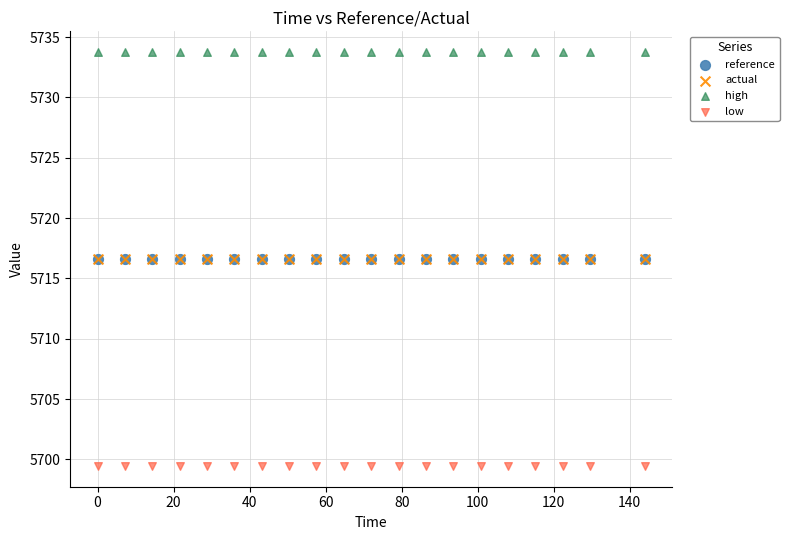

Which series reaches the maximum Y coordinate?

high